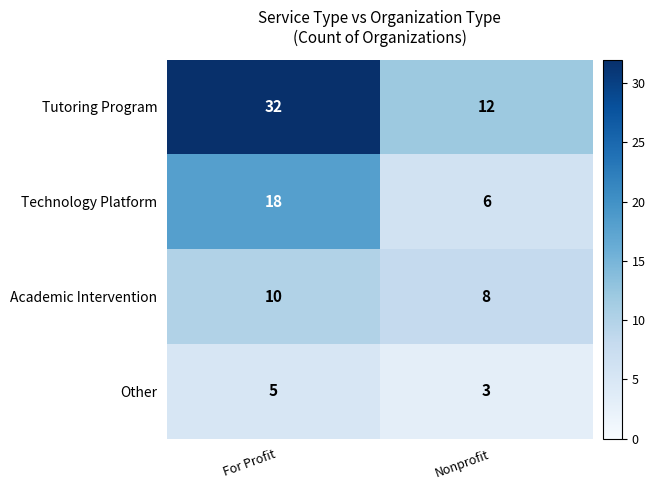

What is the total value across all series at For Profit?

65